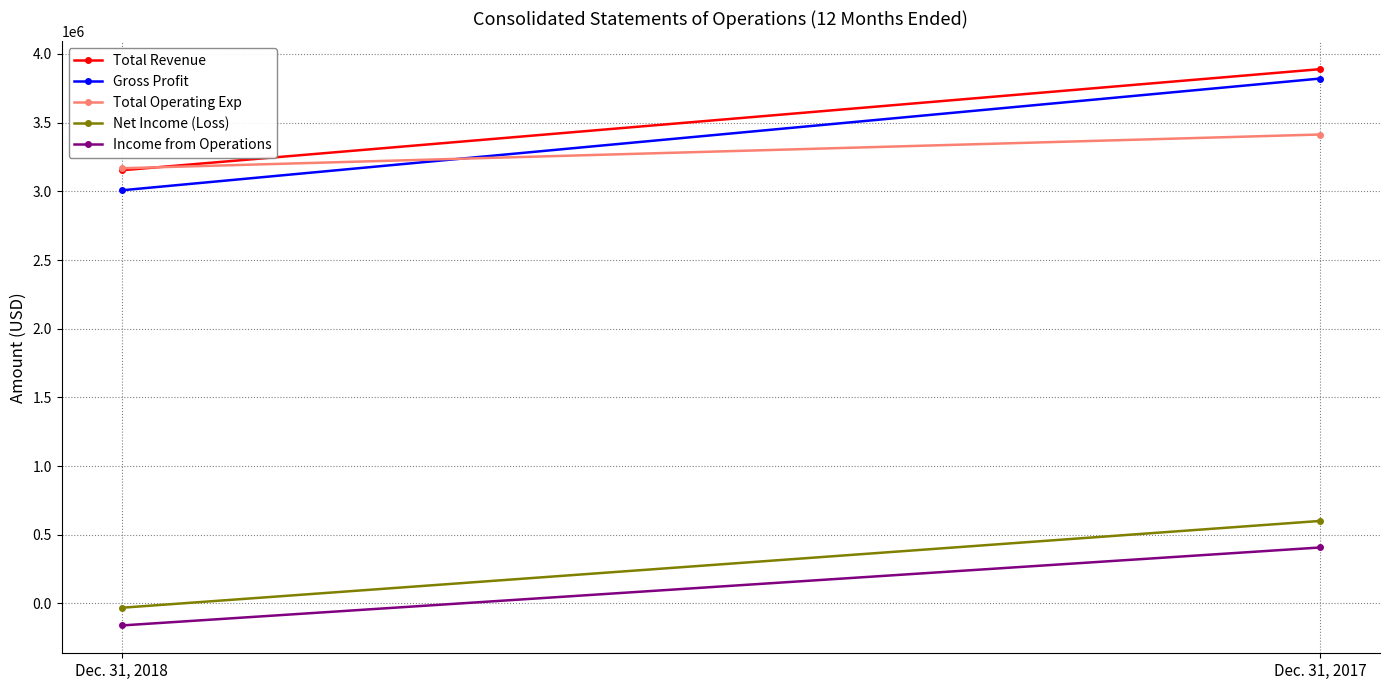

At which label does Total Revenue reach its peak?

Dec. 31, 2017